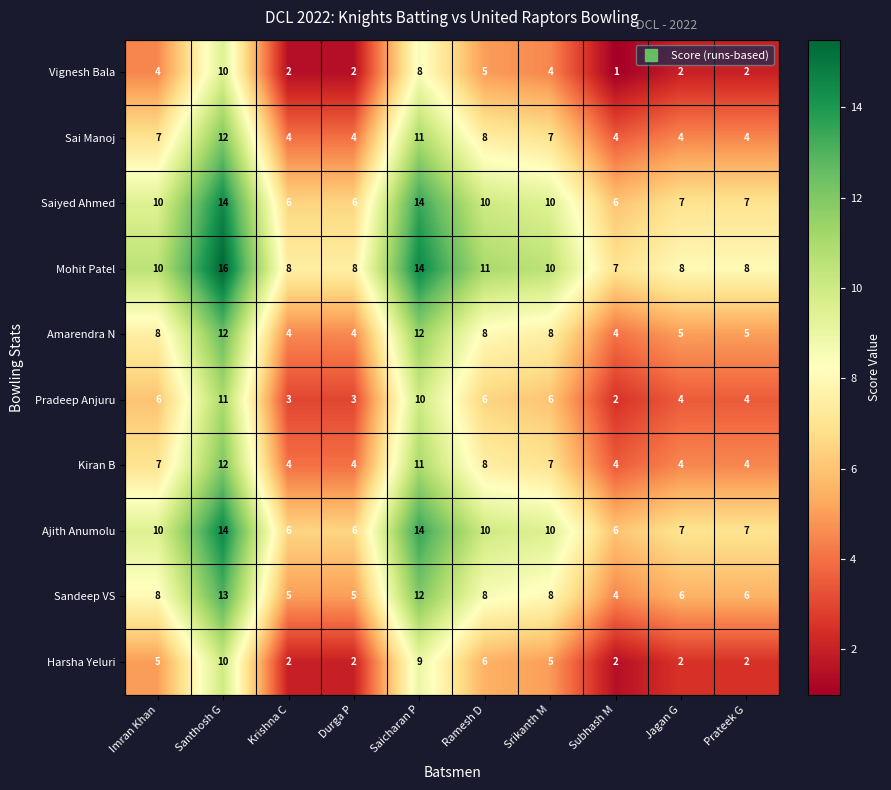

Which category has the highest value across all series?

Santhosh G